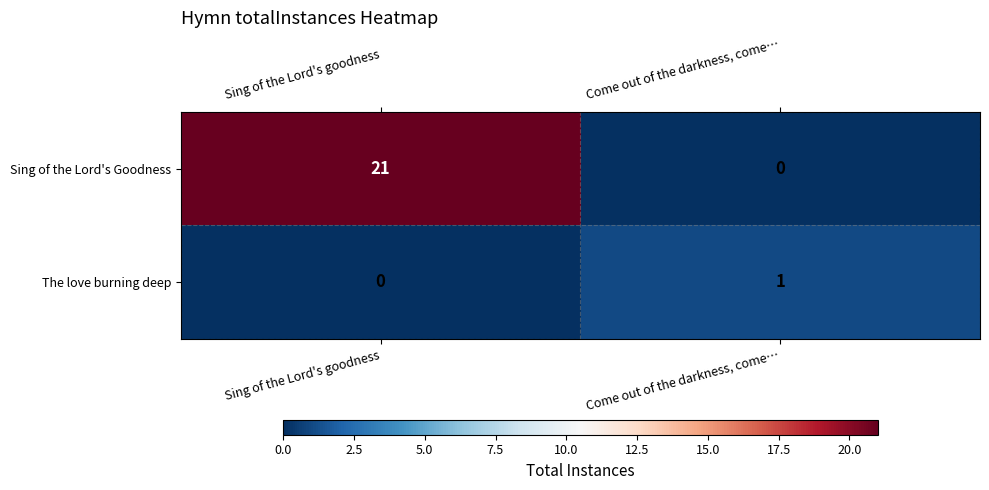

Which series has the largest total across all categories?

Sing of the Lord's Goodness